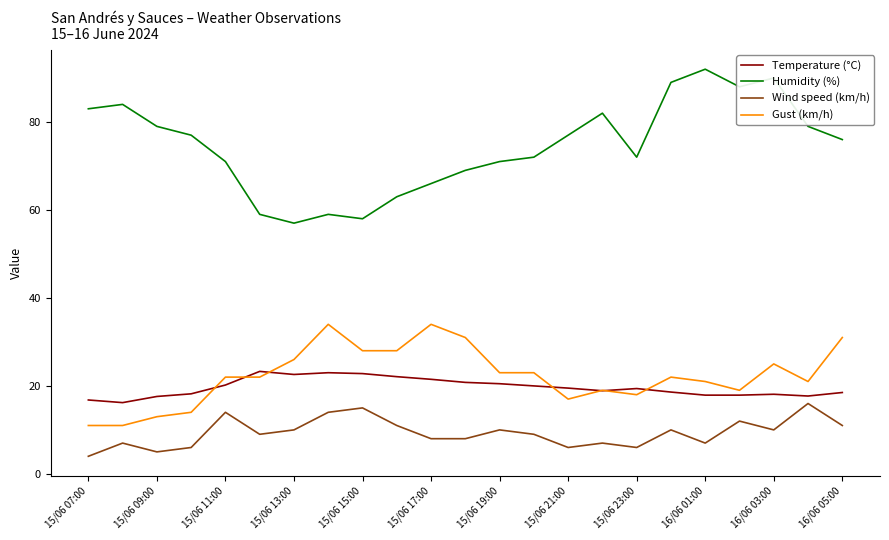

Which series has the widest spread of values?

Humidity (%)